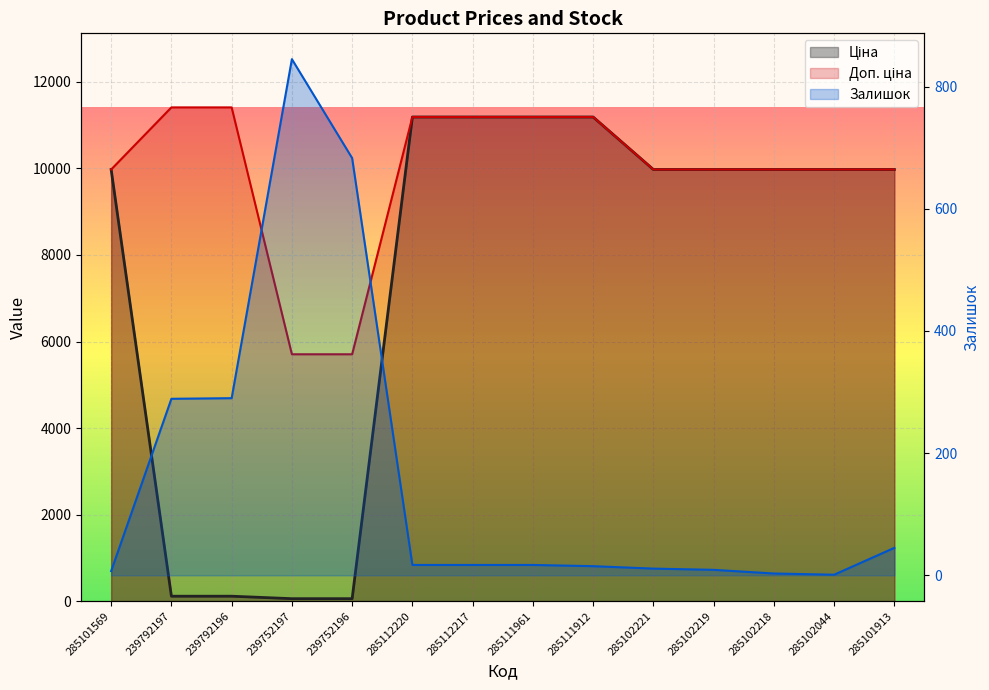

At which category does the chart reach its minimum across all series?

285102044